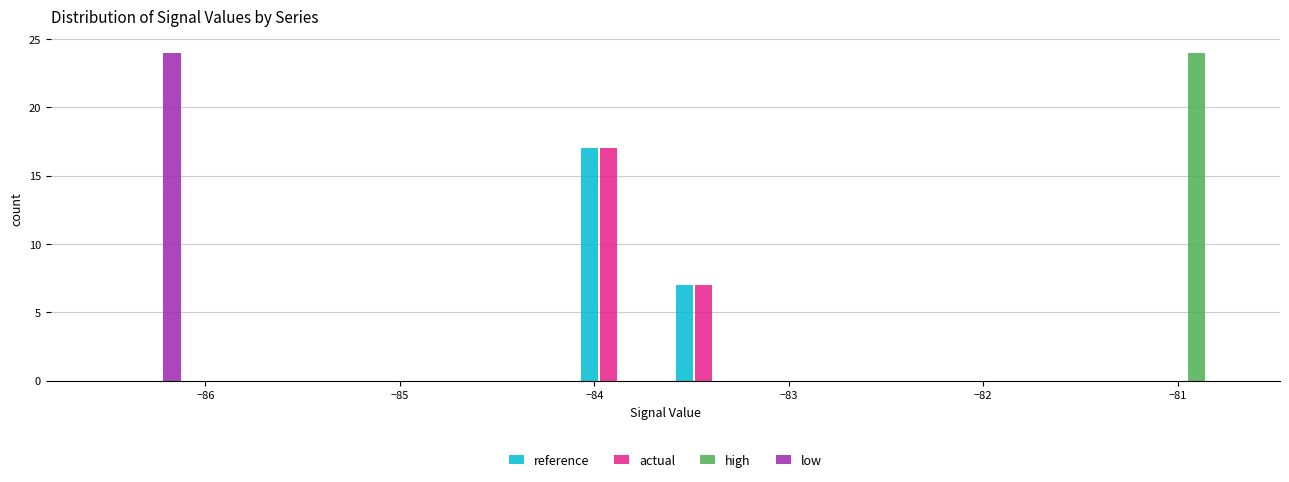

Reading left to right, transcribe this chart: for each range on the x-axis, give the height of each series' bar. Neither the bar edges nor the heights are printed on the chart, so give them approximately, as read against the axes.

-86.6 to -86.1: reference=0	actual=0	high=0	low=24
-86.1 to -85.6: reference=0	actual=0	high=0	low=0
-85.6 to -85.1: reference=0	actual=0	high=0	low=0
-85.1 to -84.6: reference=0	actual=0	high=0	low=0
-84.6 to -84.1: reference=0	actual=0	high=0	low=0
-84.1 to -83.6: reference=17	actual=17	high=0	low=0
-83.6 to -83.1: reference=7	actual=7	high=0	low=0
-83.1 to -82.7: reference=0	actual=0	high=0	low=0
-82.7 to -82.2: reference=0	actual=0	high=0	low=0
-82.2 to -81.7: reference=0	actual=0	high=0	low=0
-81.7 to -81.2: reference=0	actual=0	high=0	low=0
-81.2 to -80.7: reference=0	actual=0	high=24	low=0